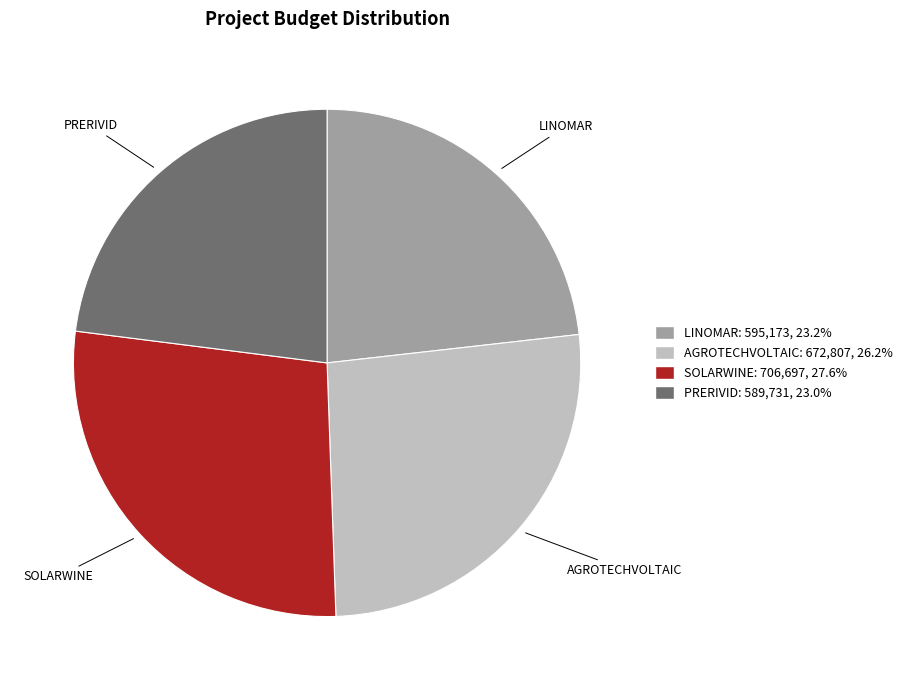

What is the largest slice in the pie chart?

SOLARWINE